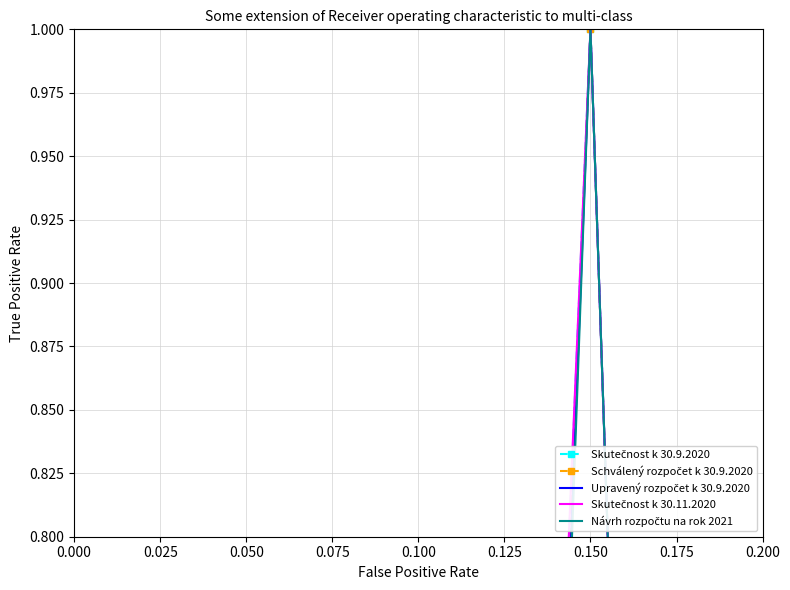

True or false: Upravený rozpočet k 30.9.2020 and Skutečnost k 30.9.2020 cross at least once.

True